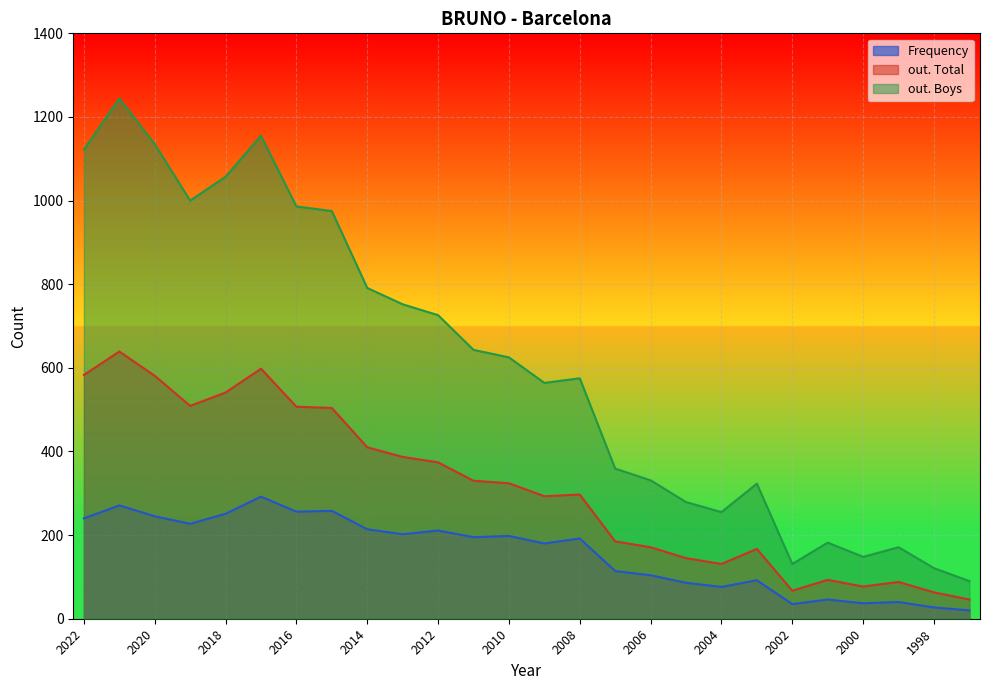

Rank the series by their average value, from highest to lowest.

out. Boys, out. Total, Frequency